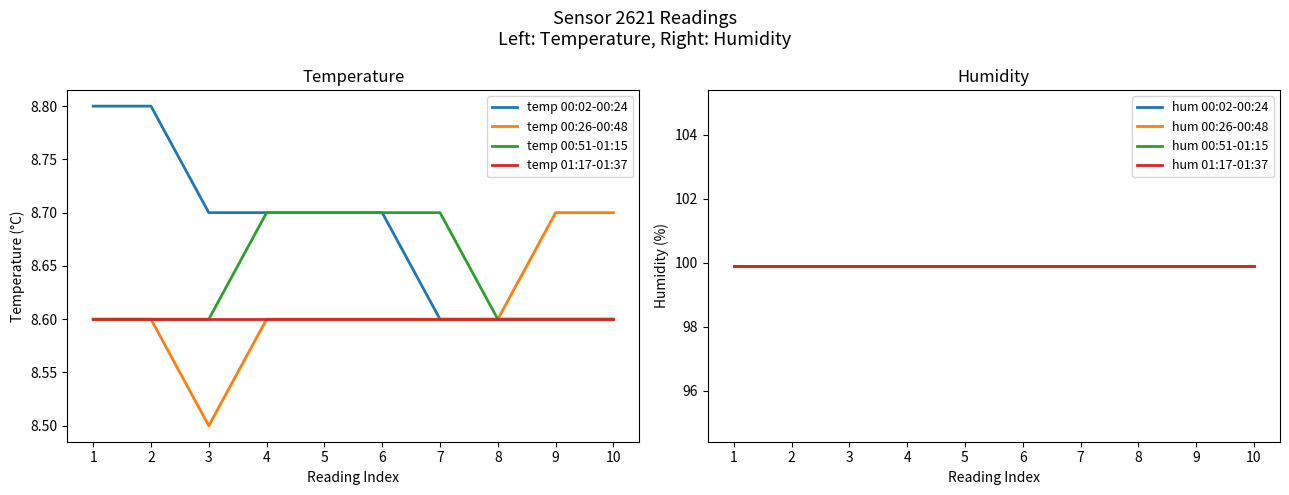

Rank the series by their maximum value, from lowest to highest.

temperature, humidity